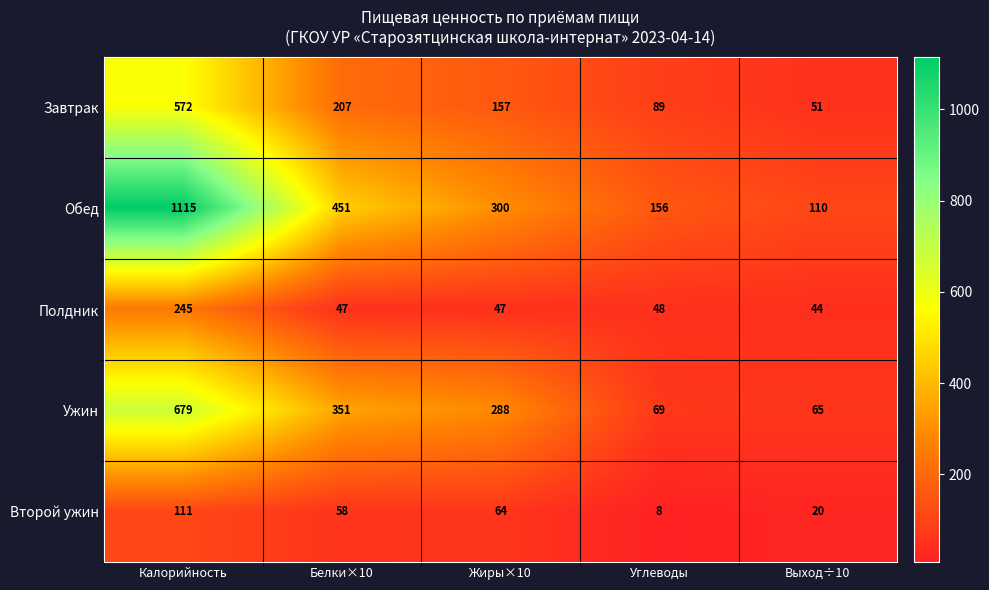

At which label does Завтрак first exceed 157?

Калорийность